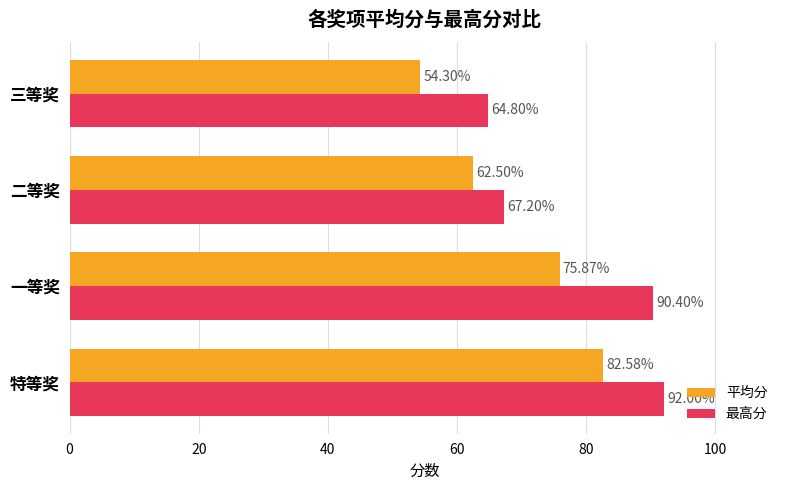

Is the value of 最高分 at 二等奖 greater than the value of 平均分 at 特等奖?

No